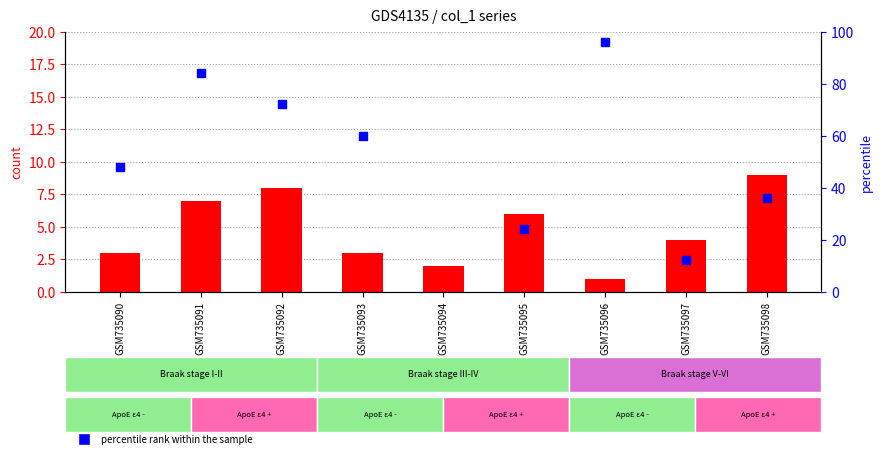

What are all the series names shown in the legend?

count, percentile rank within the sample